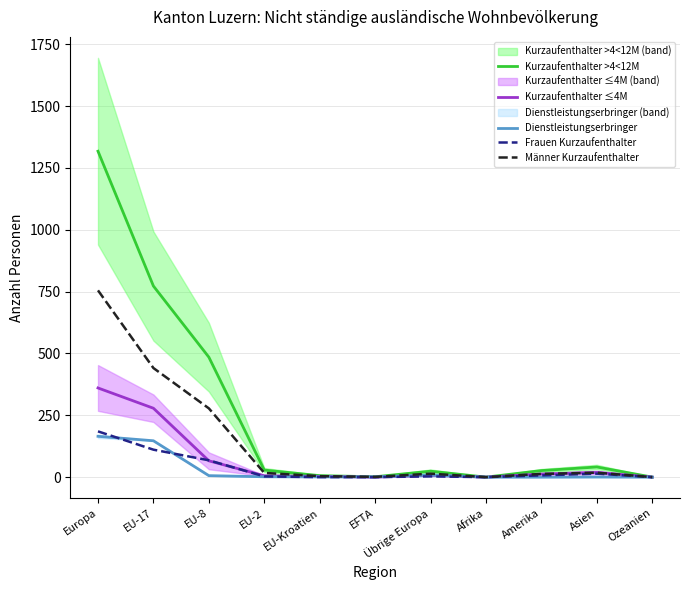

Is it true that Kurzaufenthalter >4<12M equals 485.0 at EU-8?

True